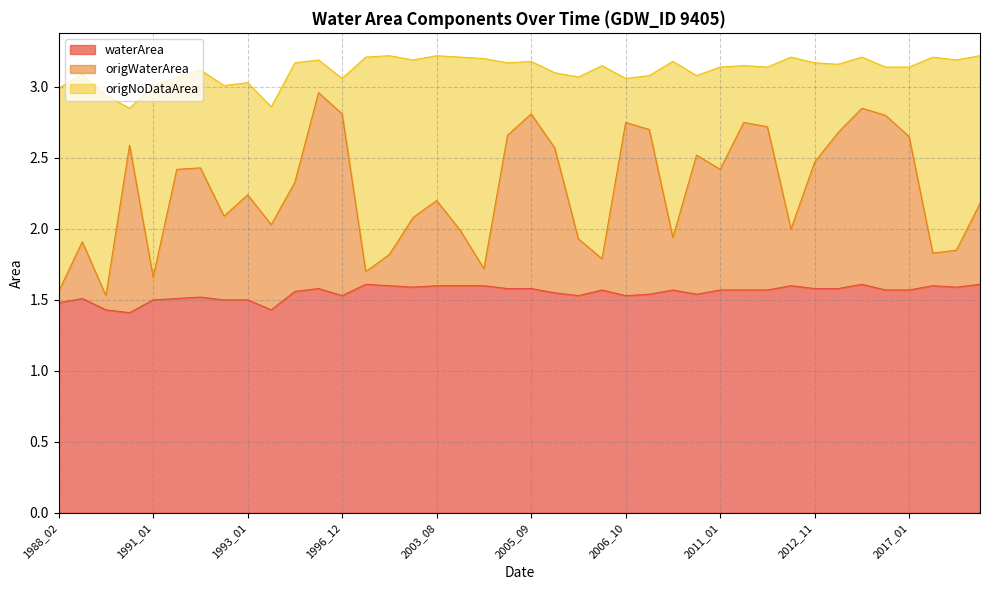

Is it true that origNoDataArea equals 2.4 at 2002_04?

False